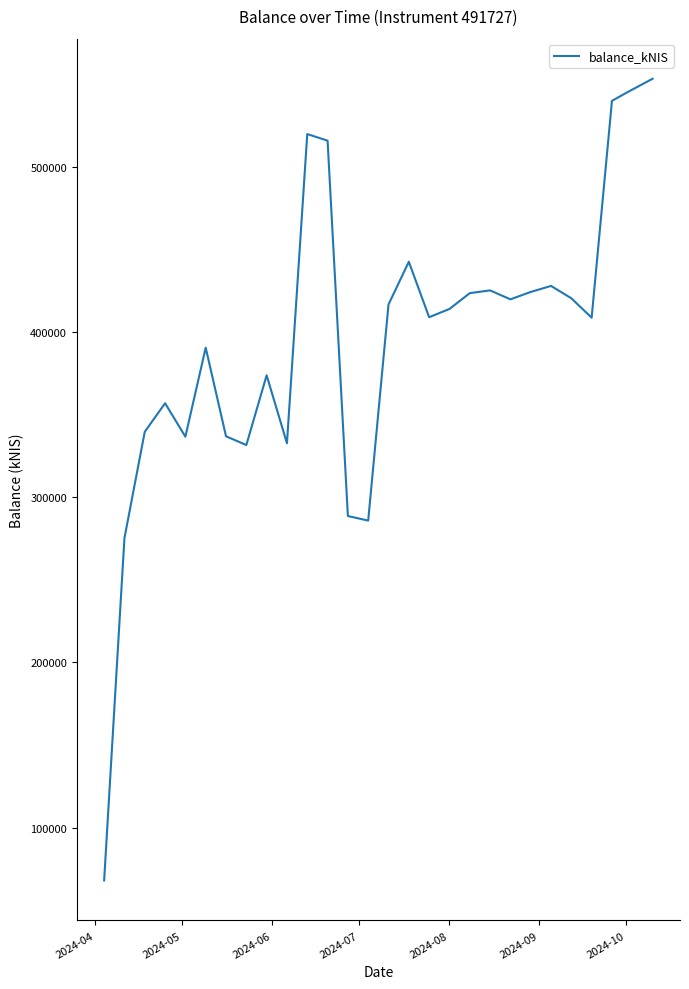

What is the difference between the maximum and minimum values?

485227.1